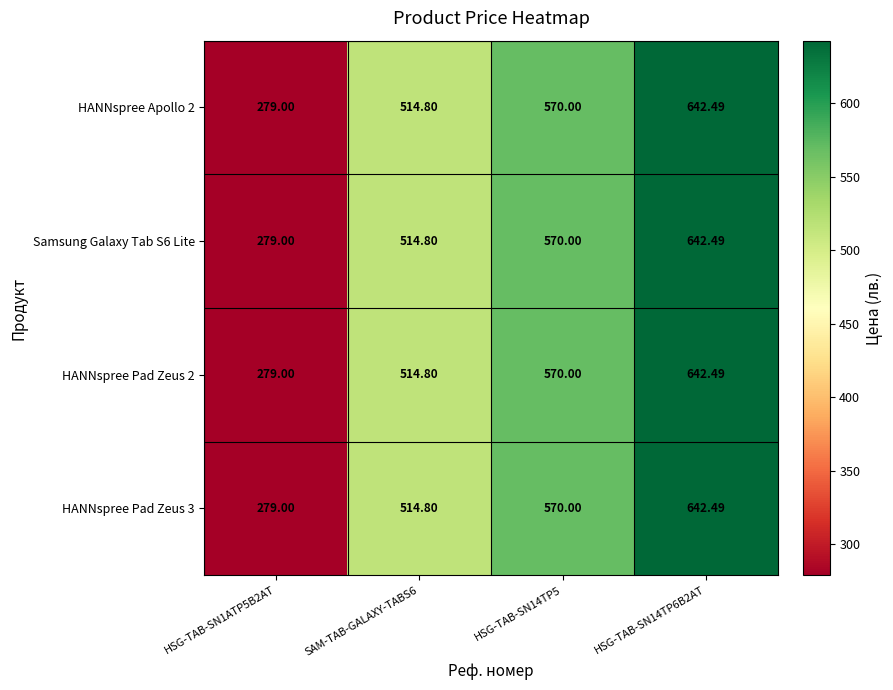

Is the value of HANNspree Pad Zeus 3 at SAM-TAB-GALAXY-TABS6 greater than the value of Samsung Galaxy Tab S6 Lite at HSG-TAB-SN14TP5?

No